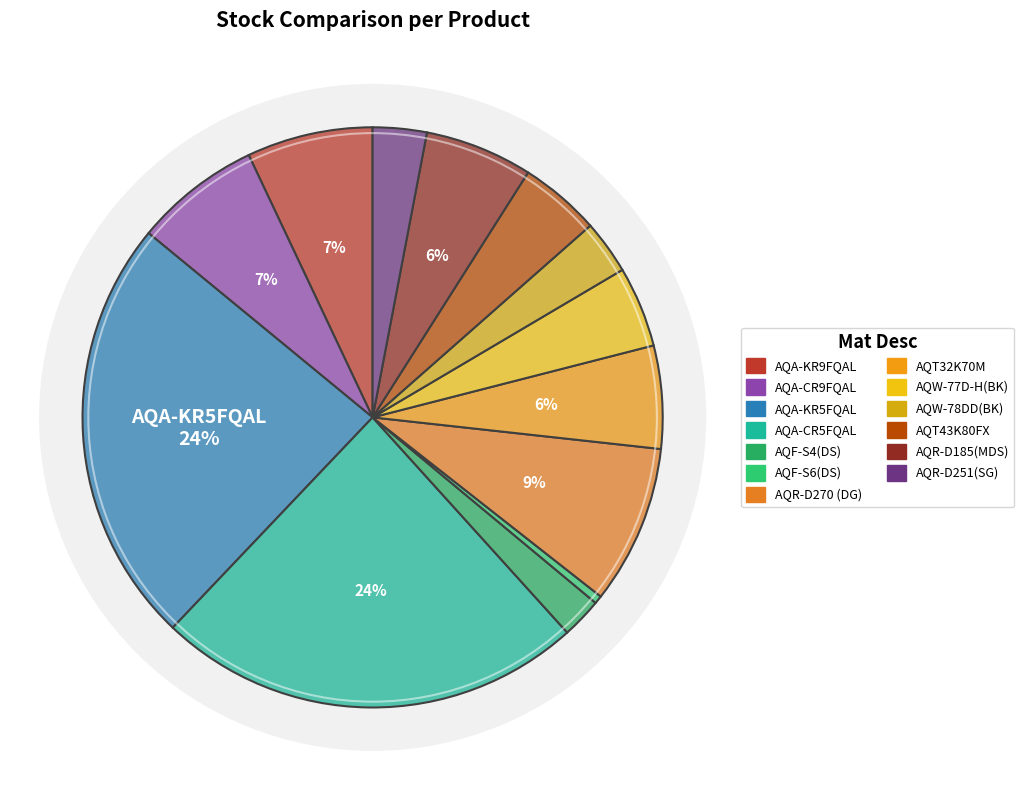

What percentage is the AQT32K70M slice, to the nearest percent?

6%